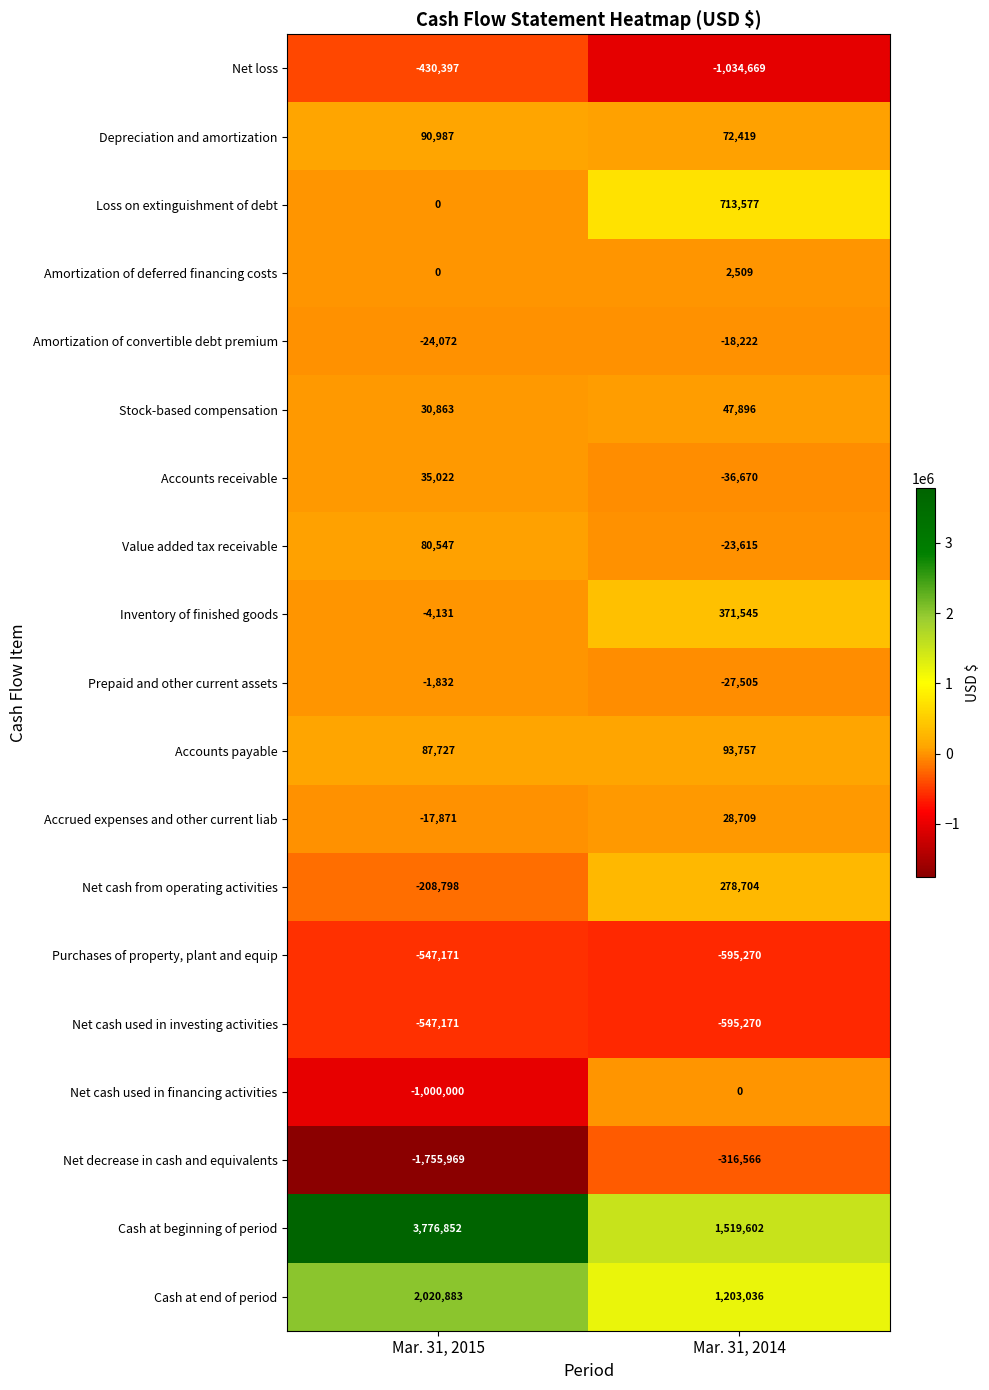

Read the Accounts receivable value at Mar. 31, 2015, to the nearest 50.

35000